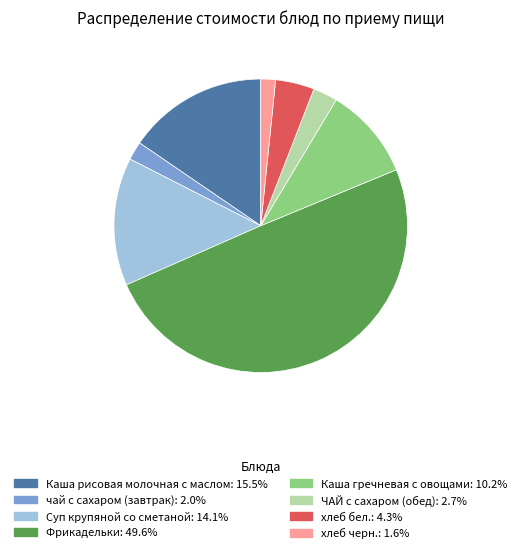

True or false: хлеб бел. accounts for 4% of the total.

True